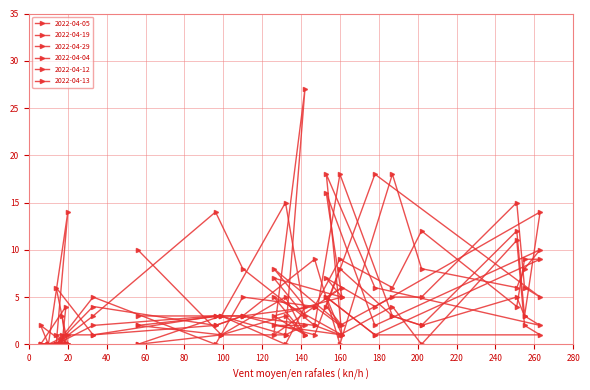

In 2022-04-05, how many points are lower than both neighbors (excluding endpoints)?

6